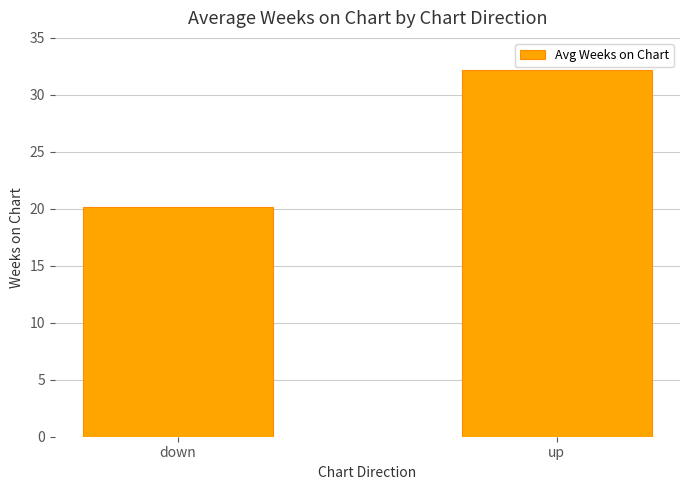

What value does the data have at up?

32.1